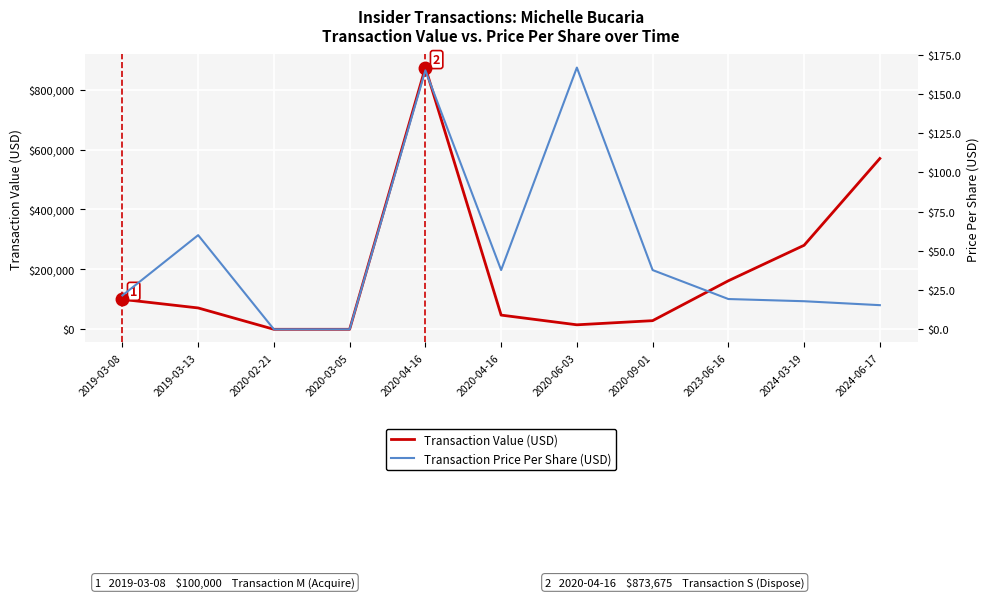

Is it true that Transaction Price Per Share (USD) equals 60.0 at 2019-03-13?

True